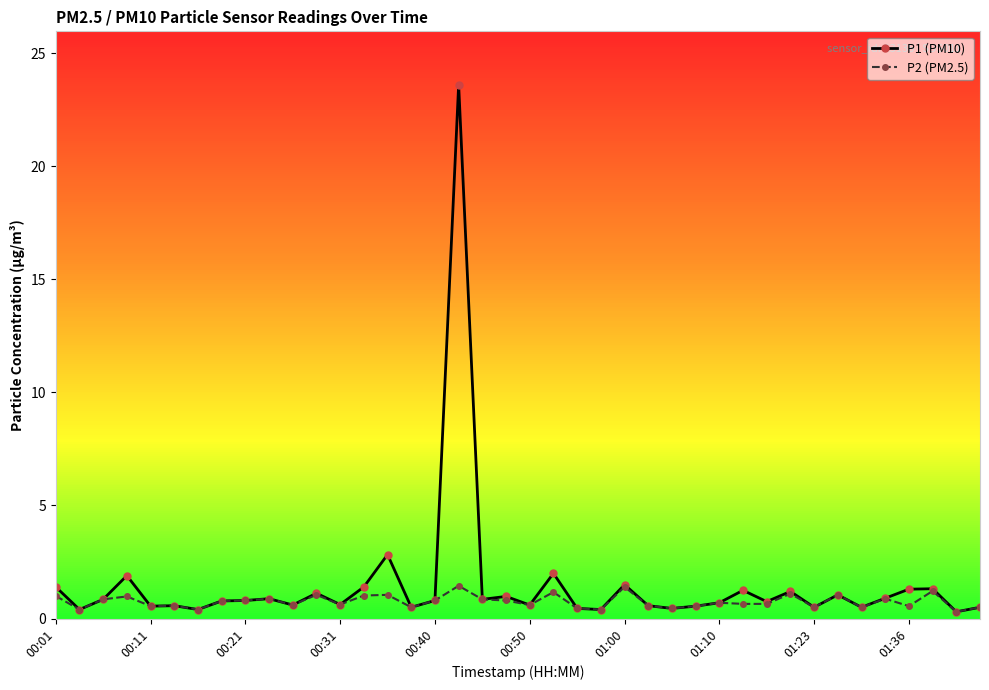

True or false: P2 (PM2.5) has more than 2 interior local peaks.

True